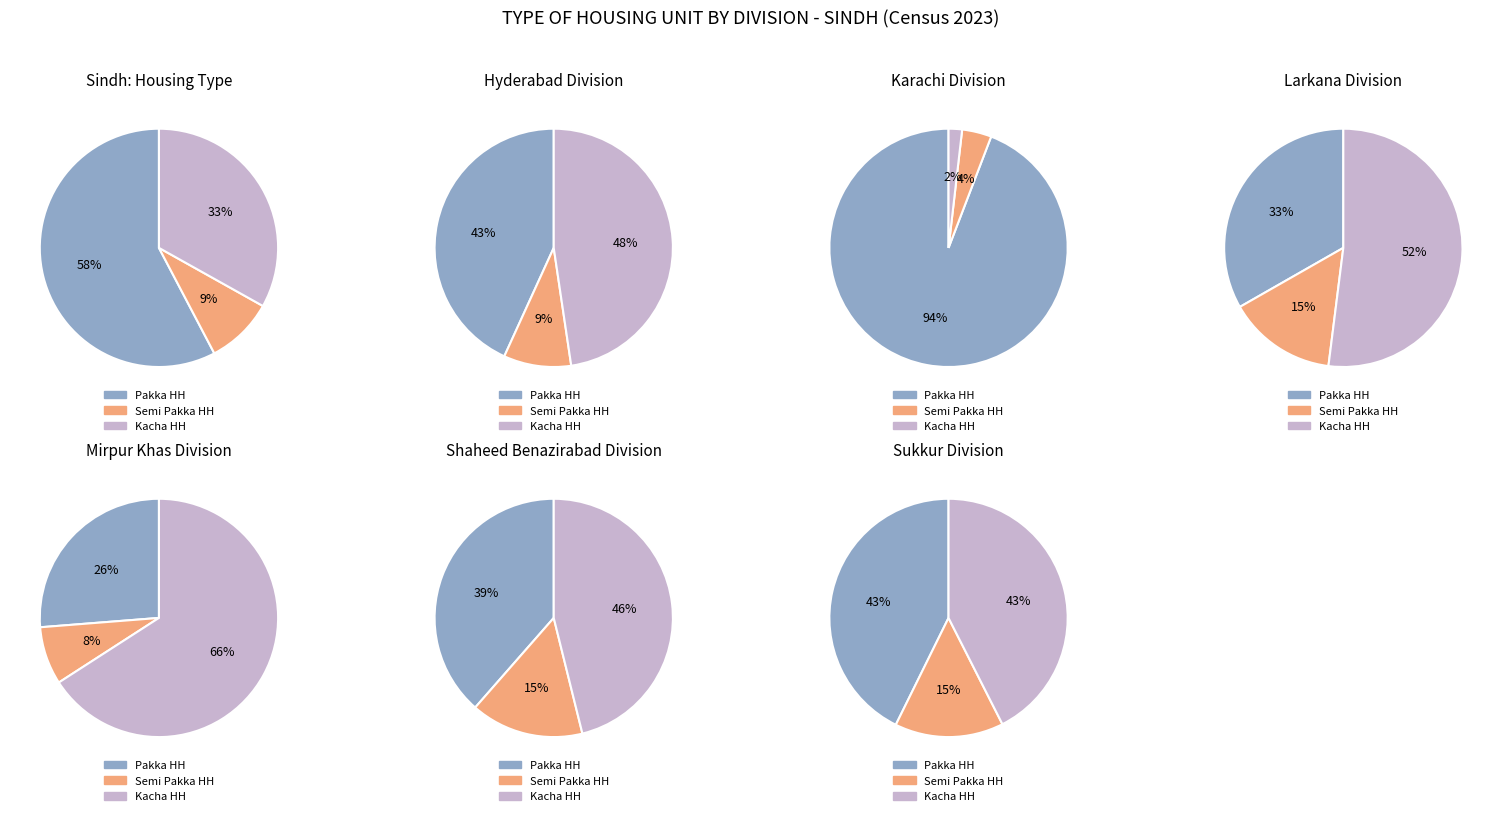

Does KARACHI account for over 50% of the chart?

No